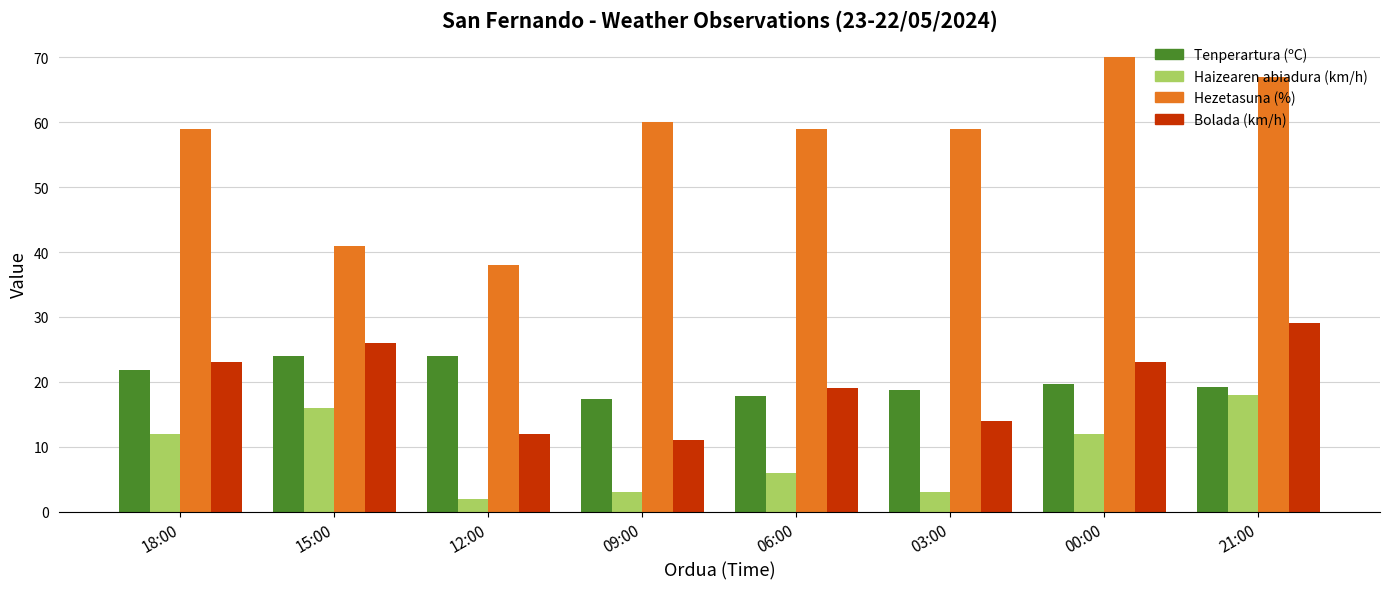

At which category is the sum across all series the highest?

21:00